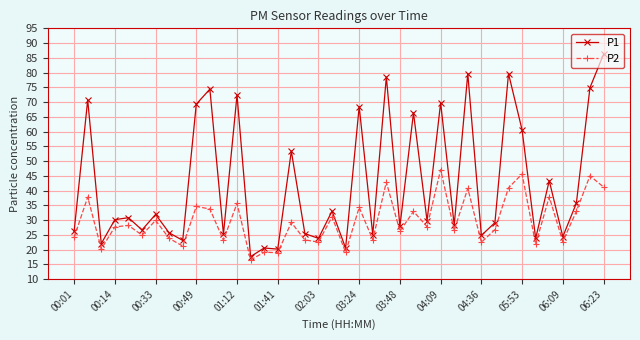

Which series has the largest total across all categories?

P1